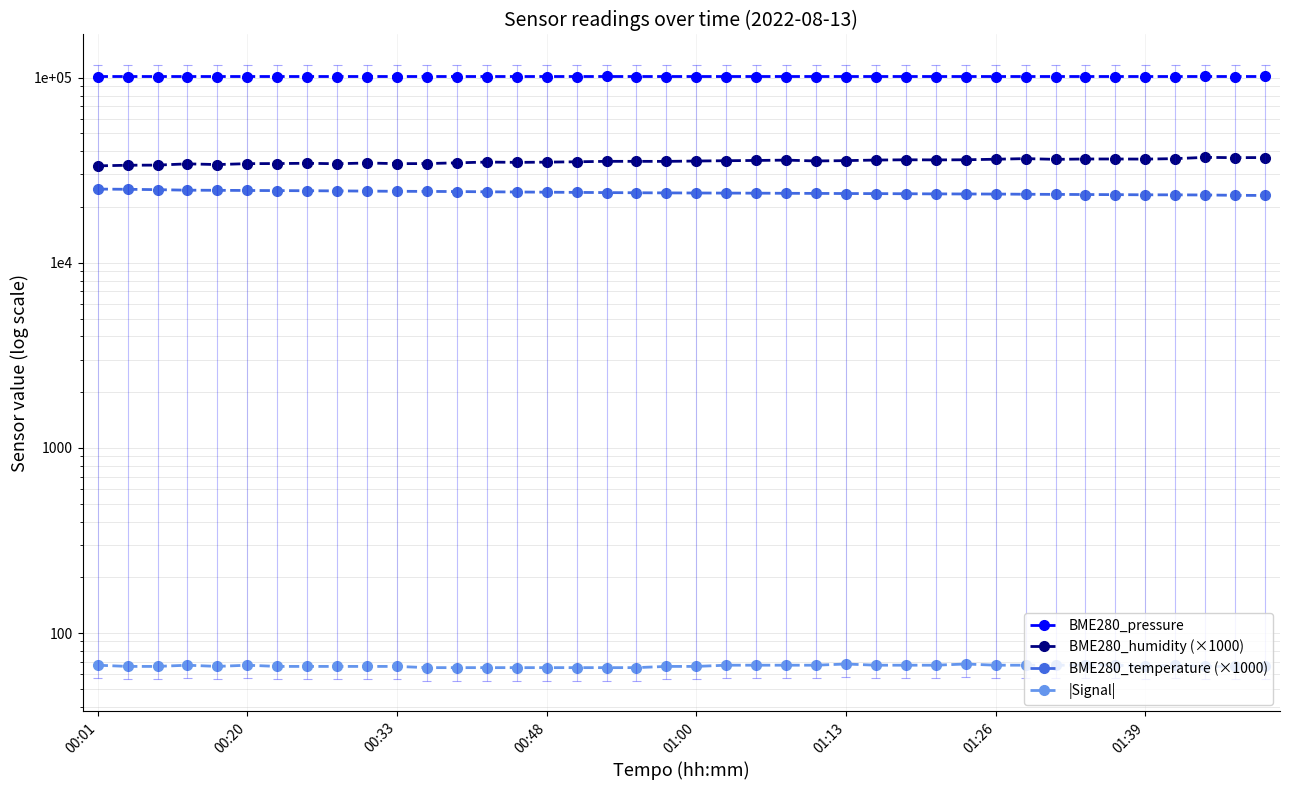

True or false: BME280_pressure and BME280_humidity (×1000) intersect in this chart.

False